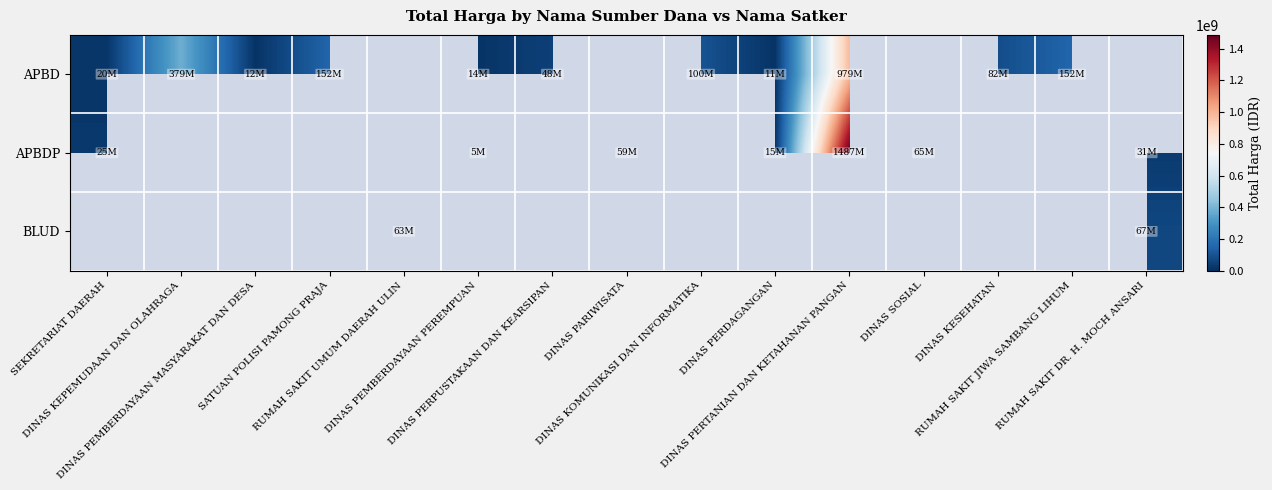

How many values in the APBD series are below 152477000?

8